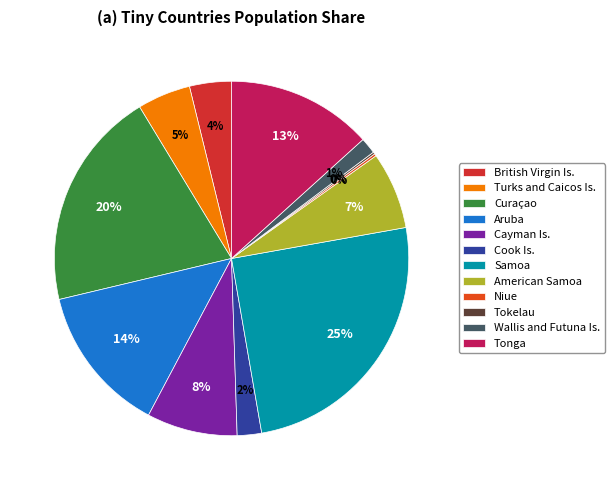

Count the number of slices in the pie.

12